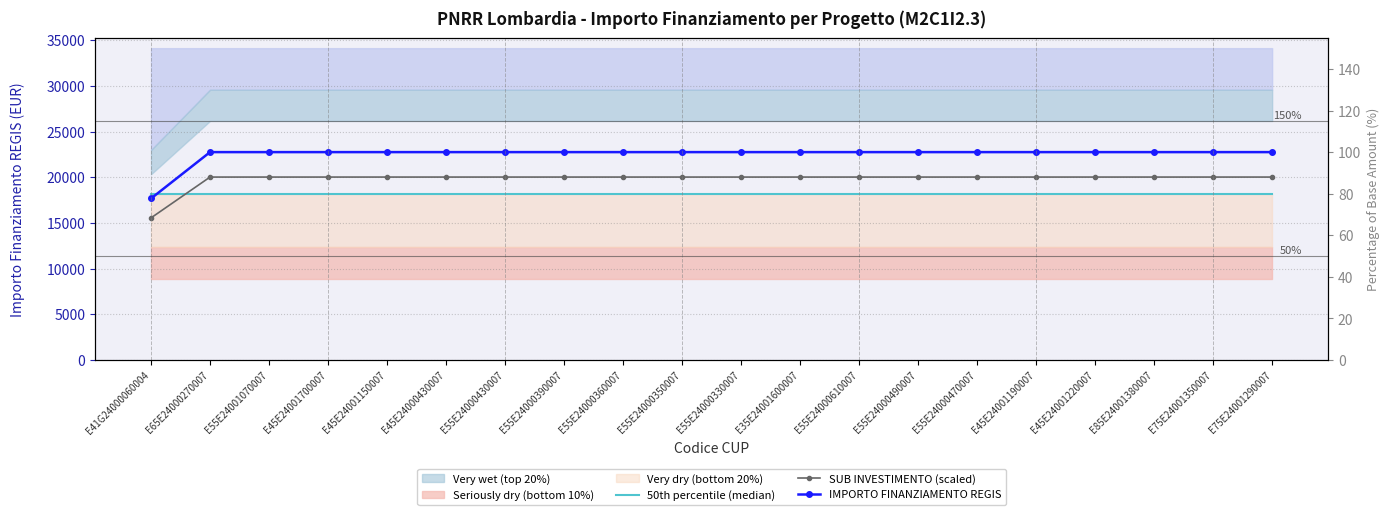

What is the average value of the 50th percentile (median) series?

18200.0